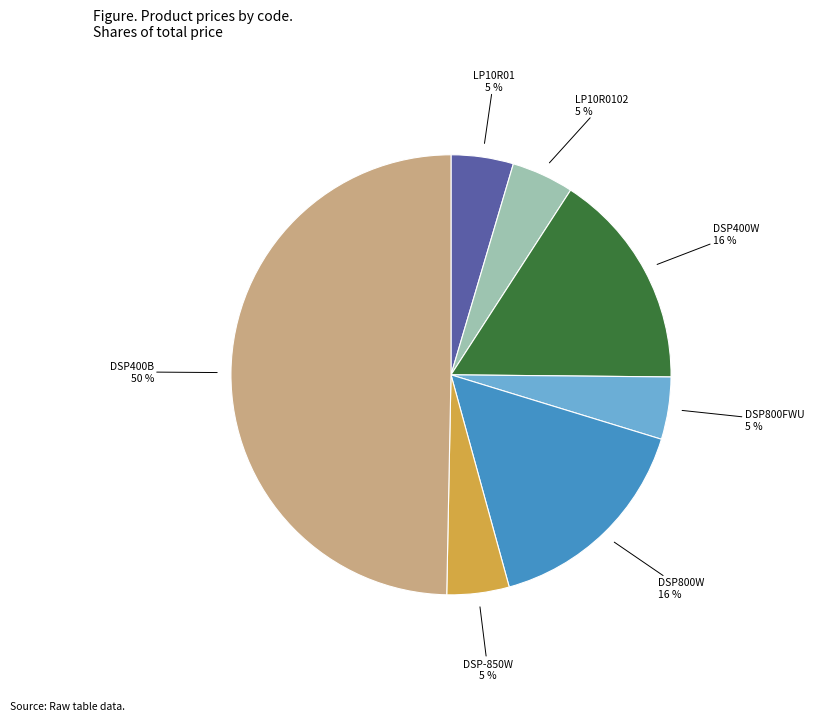

To the nearest percent, what is the combined percentage of LP10R01 and DSP400B?

54%